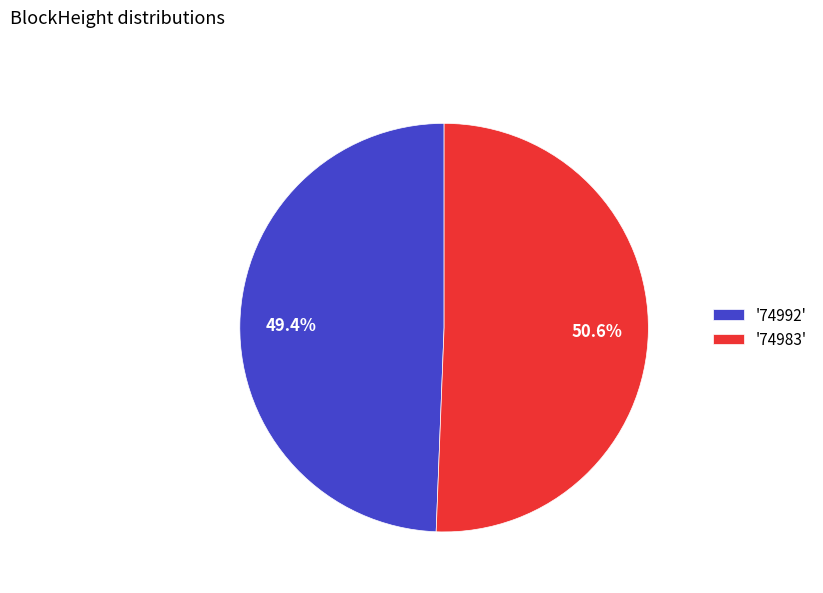

Is '74992' the majority of the pie?

No